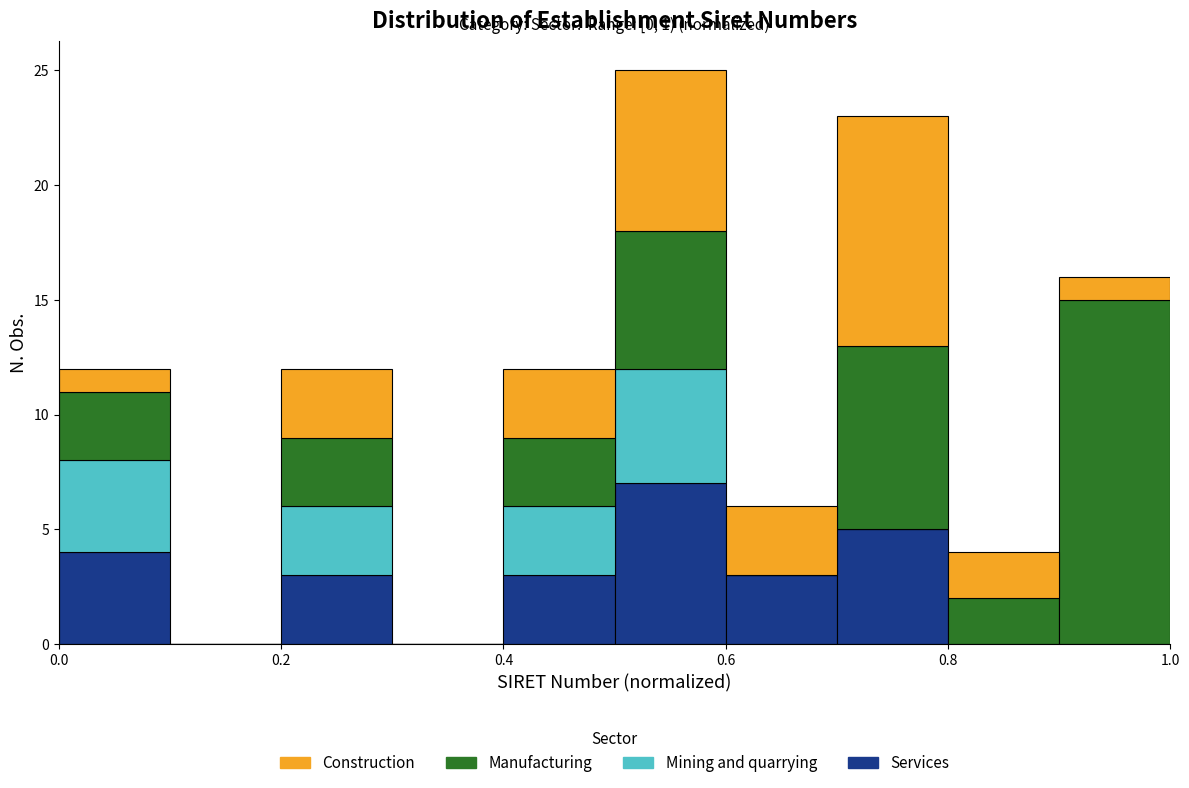

Which range on the x-axis has the tallest stacked bar (by total height)?

0.5 to 0.6